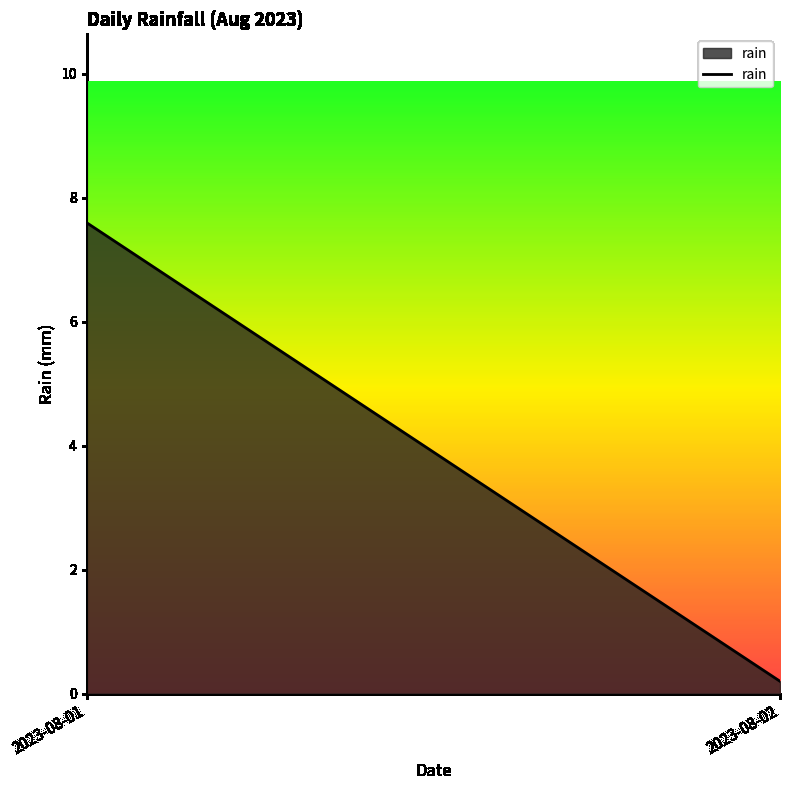

What is the value of the 1st point from the left?

7.6